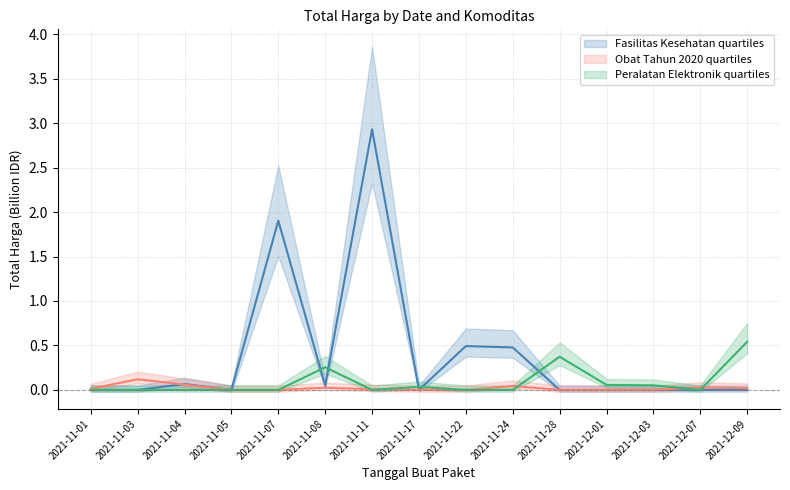

Between 2021-11-24 and 2021-12-09, which series saw the biggest shift?

Peralatan Elektronik